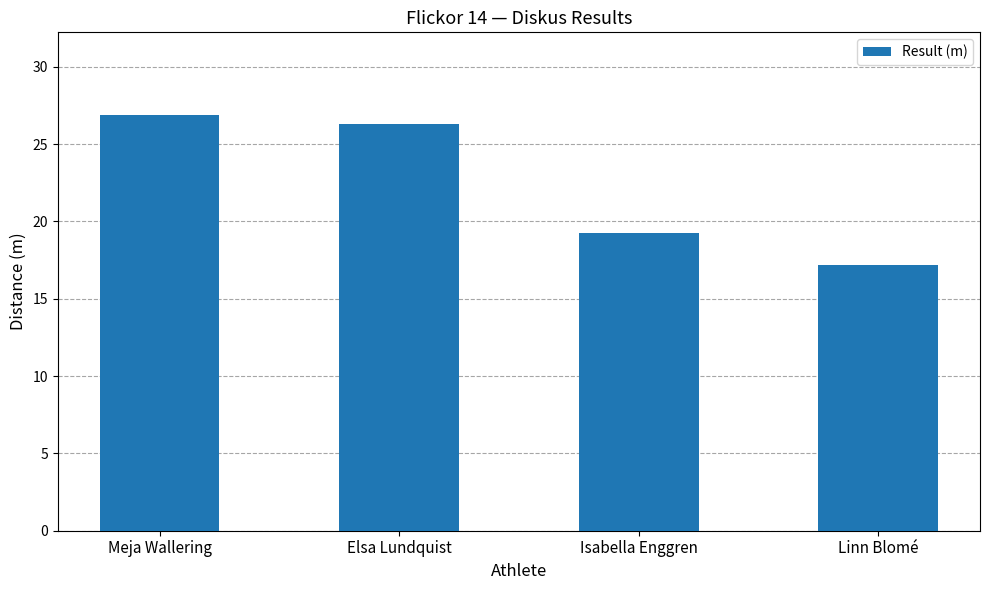

The value at Elsa Lundquist is 26.3. True or false?

True